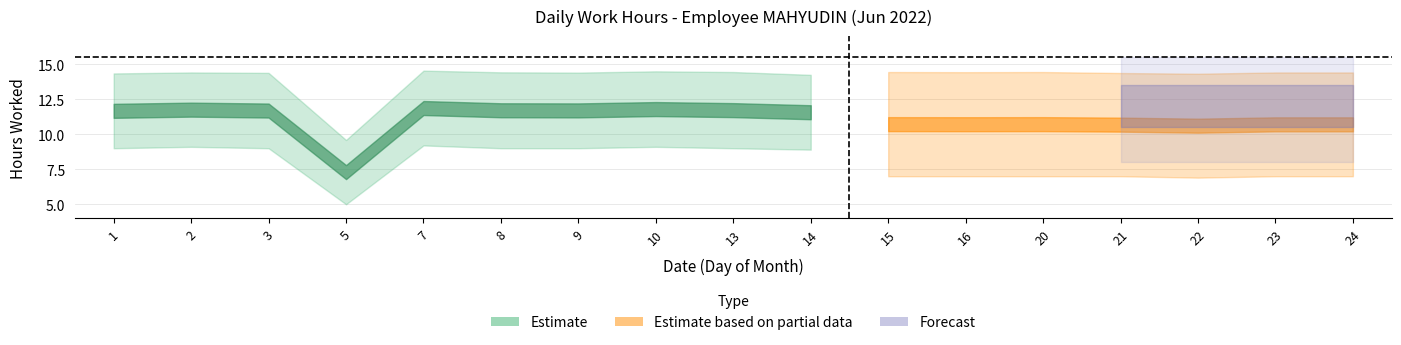

True or false: Estimate_lower has more than 2 interior local peaks.

True